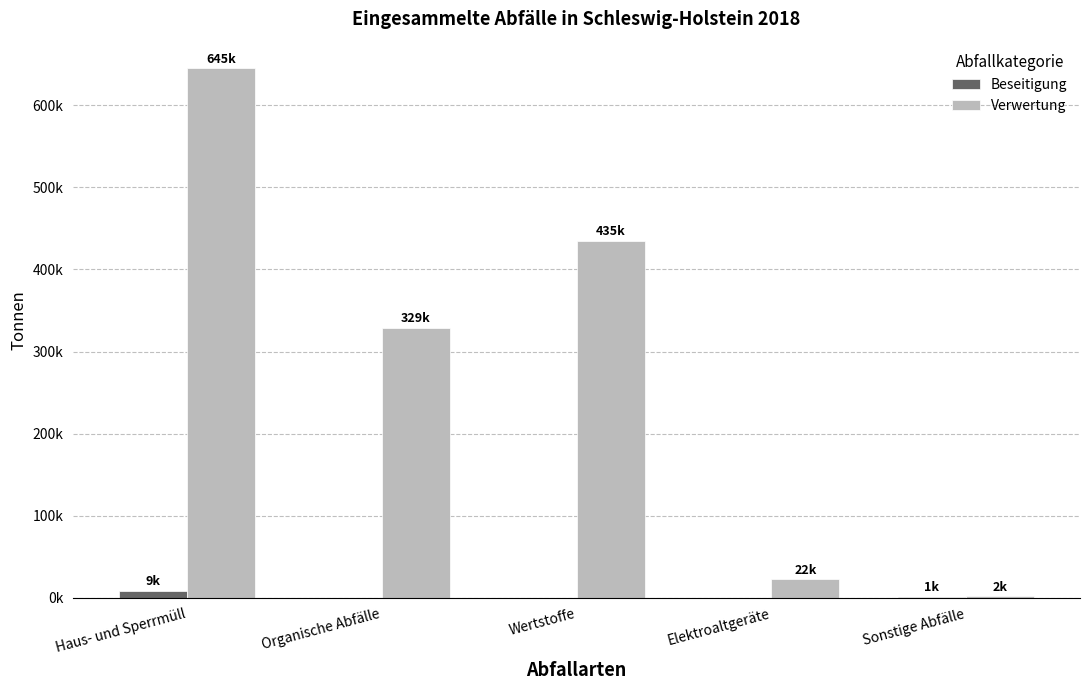

Reading right to left, transcribe all the data shown in this chart.

Beseitigung: Sonstige Abfälle=1322.0	Elektroaltgeräte=0.0	Wertstoffe=0.0	Organische Abfälle=0.0	Haus- und Sperrmüll=8601.3
Verwertung: Sonstige Abfälle=1762.2	Elektroaltgeräte=22122.0	Wertstoffe=435213.2	Organische Abfälle=329004.3	Haus- und Sperrmüll=645400.2